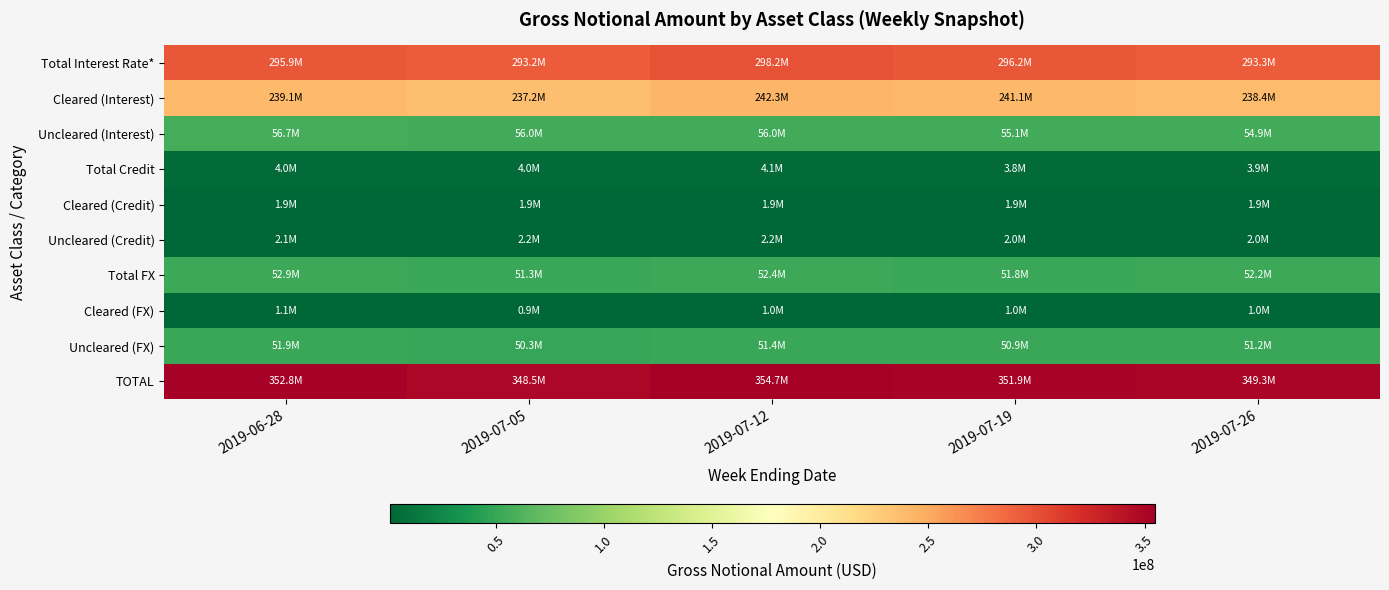

What is the spread (max minus min) of values at 2019-07-12?

353691658